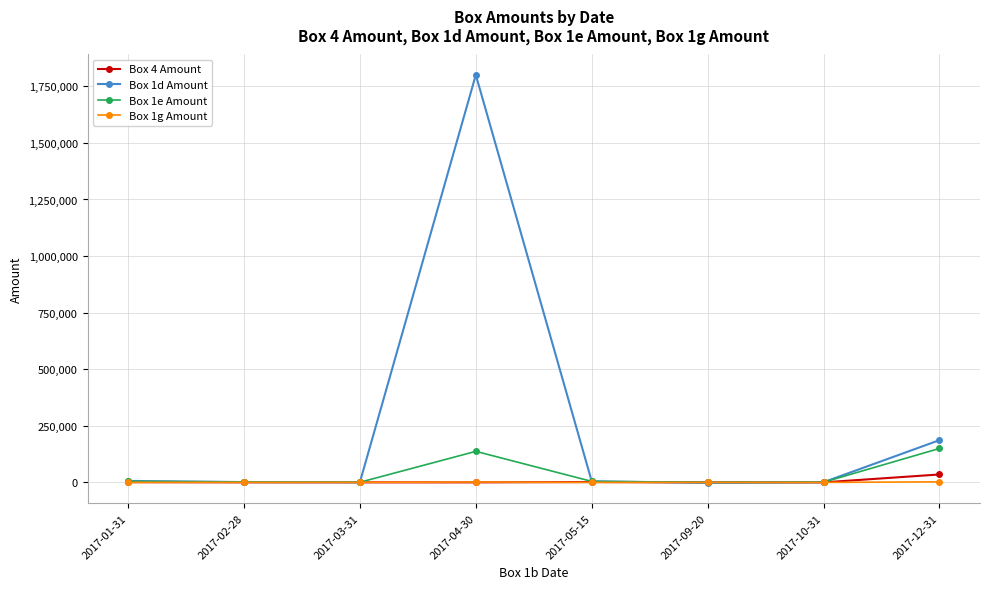

What is the maximum value shown in the chart?

1800400.0